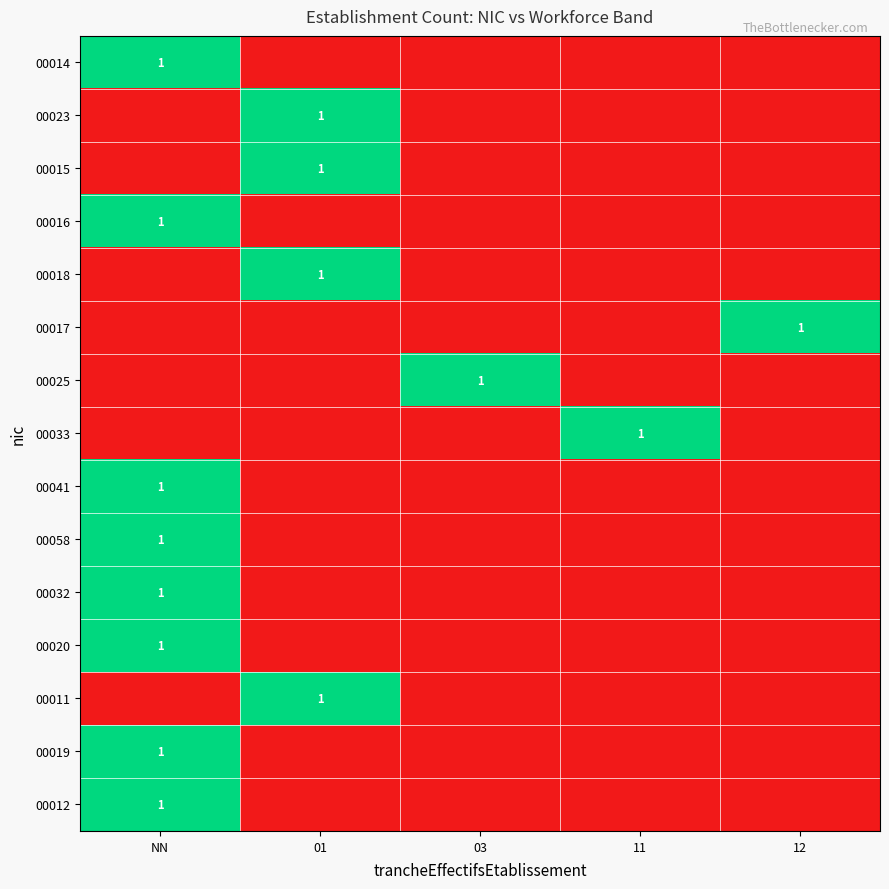

How many positive values does the 00011 series have?

1